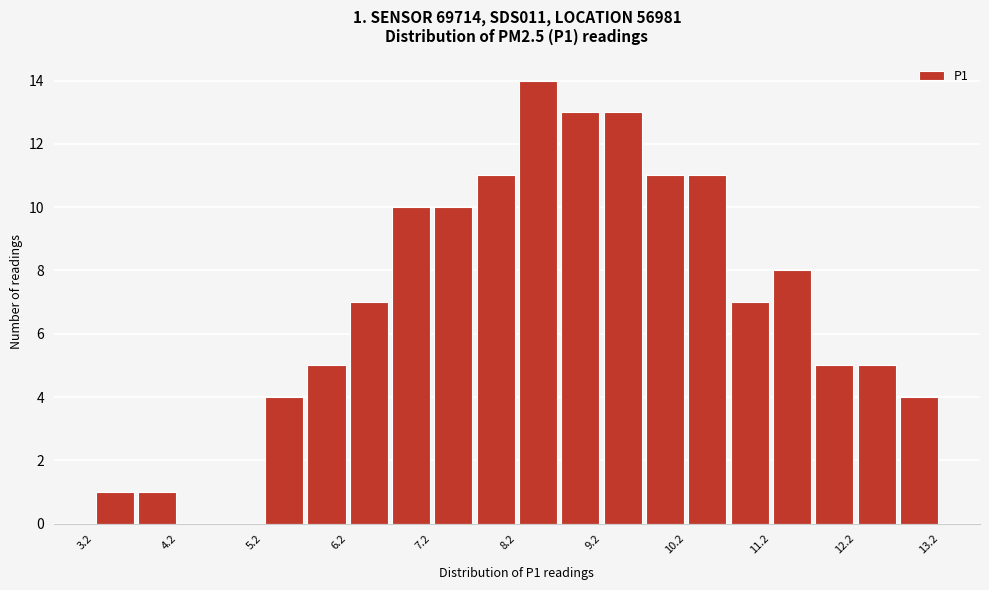

Read against the x-axis, roughly where is the centre of the tallest bar?

8.4